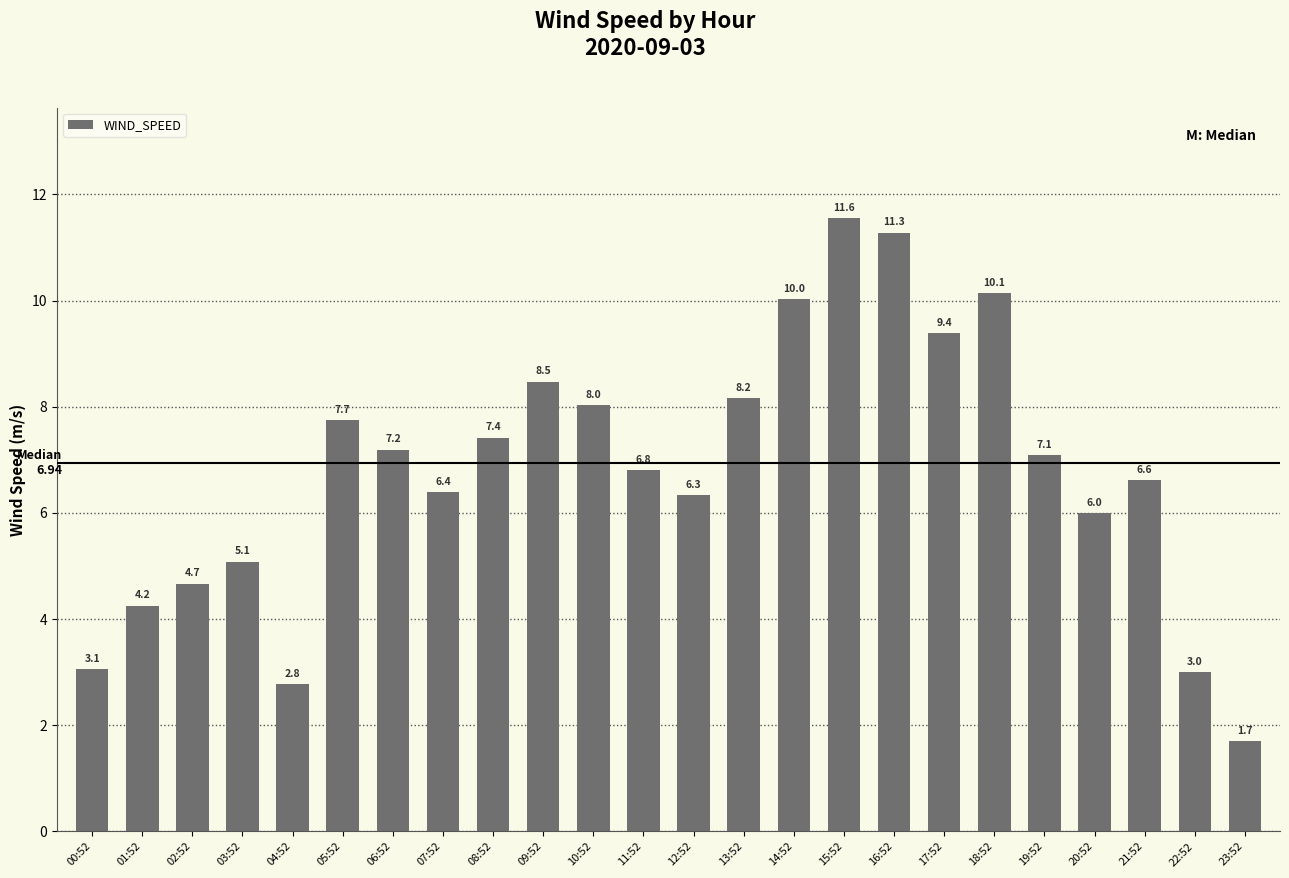

Count the number of values greater than 7.

12